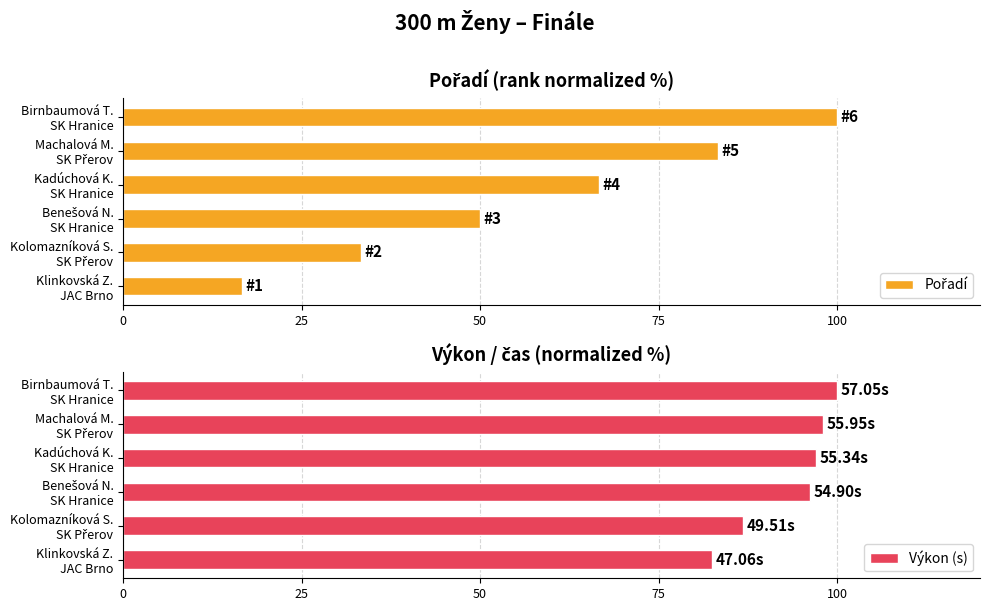

What is the difference between the maximum and minimum values in the Výkon (s) series?

17.5